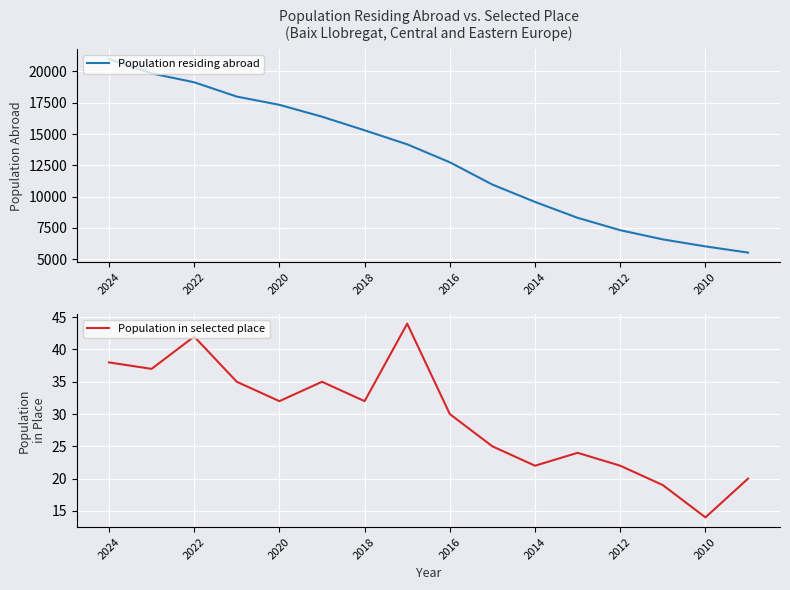

Rank the series by their maximum value, from lowest to highest.

Population in selected place, Population residing abroad